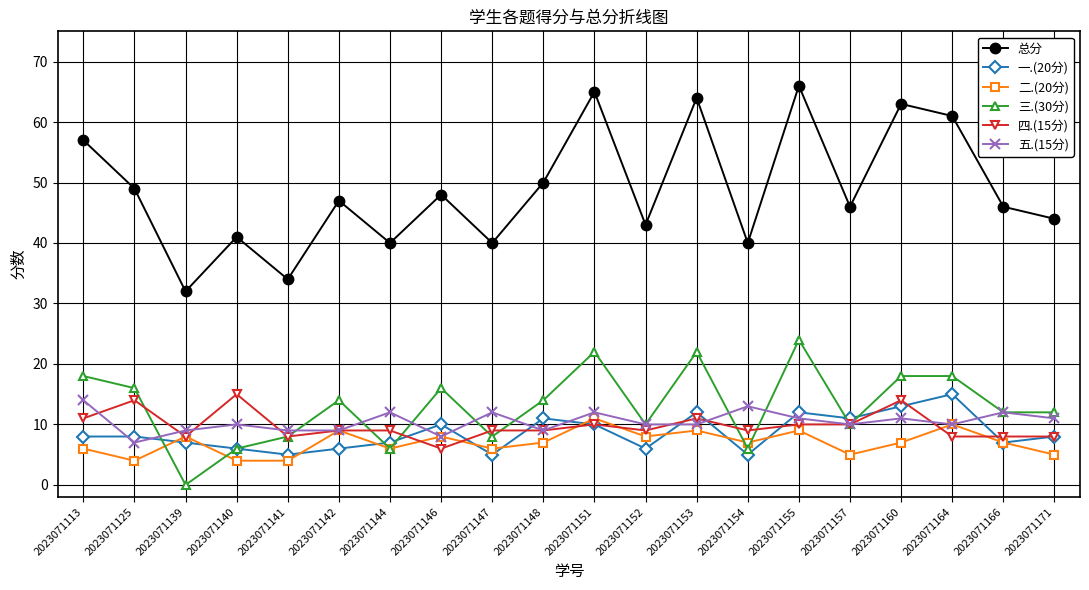

Reading left to right, transcribe all the data shown in this chart.

总分: 2023071113=57	2023071125=49	2023071139=32	2023071140=41	2023071141=34	2023071142=47	2023071144=40	2023071146=48	2023071147=40	2023071148=50	2023071151=65	2023071152=43	2023071153=64	2023071154=40	2023071155=66	2023071157=46	2023071160=63	2023071164=61	2023071166=46	2023071171=44
一.(20分): 2023071113=8	2023071125=8	2023071139=7	2023071140=6	2023071141=5	2023071142=6	2023071144=7	2023071146=10	2023071147=5	2023071148=11	2023071151=10	2023071152=6	2023071153=12	2023071154=5	2023071155=12	2023071157=11	2023071160=13	2023071164=15	2023071166=7	2023071171=8
二.(20分): 2023071113=6	2023071125=4	2023071139=8	2023071140=4	2023071141=4	2023071142=9	2023071144=6	2023071146=8	2023071147=6	2023071148=7	2023071151=11	2023071152=8	2023071153=9	2023071154=7	2023071155=9	2023071157=5	2023071160=7	2023071164=10	2023071166=7	2023071171=5
三.(30分): 2023071113=18	2023071125=16	2023071139=0	2023071140=6	2023071141=8	2023071142=14	2023071144=6	2023071146=16	2023071147=8	2023071148=14	2023071151=22	2023071152=10	2023071153=22	2023071154=6	2023071155=24	2023071157=10	2023071160=18	2023071164=18	2023071166=12	2023071171=12
四.(15分): 2023071113=11	2023071125=14	2023071139=8	2023071140=15	2023071141=8	2023071142=9	2023071144=9	2023071146=6	2023071147=9	2023071148=9	2023071151=10	2023071152=9	2023071153=11	2023071154=9	2023071155=10	2023071157=10	2023071160=14	2023071164=8	2023071166=8	2023071171=8
五.(15分): 2023071113=14	2023071125=7	2023071139=9	2023071140=10	2023071141=9	2023071142=9	2023071144=12	2023071146=8	2023071147=12	2023071148=9	2023071151=12	2023071152=10	2023071153=10	2023071154=13	2023071155=11	2023071157=10	2023071160=11	2023071164=10	2023071166=12	2023071171=11